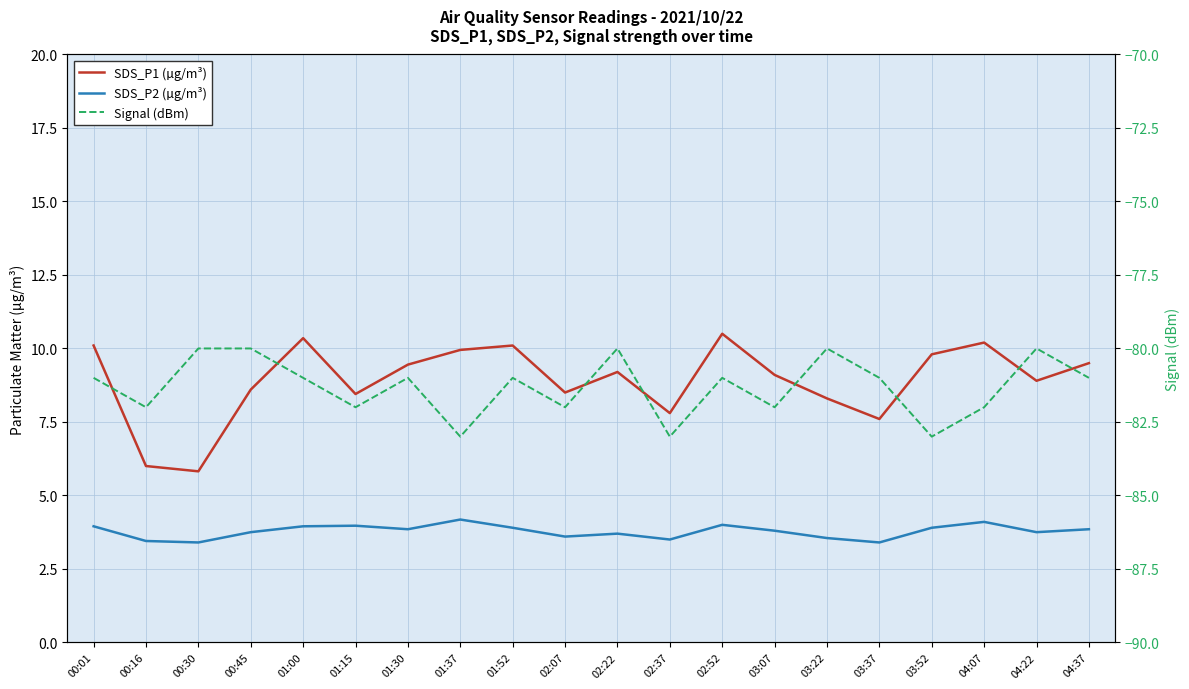

Where is Signal (dBm) nearest to the value -81?

00:01